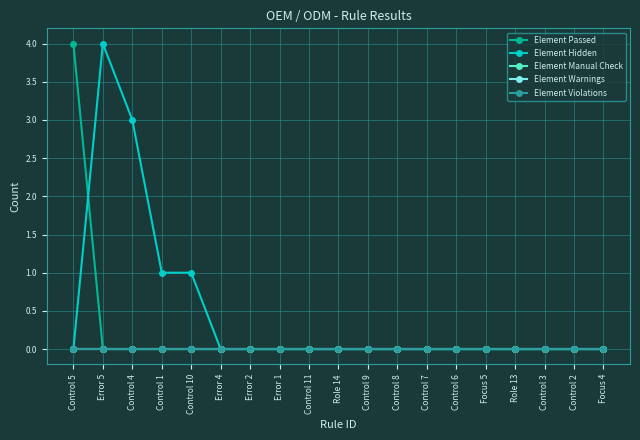

Rank the series at Error 1 from highest to lowest value.

Element Passed, Element Hidden, Element Manual Check, Element Warnings, Element Violations